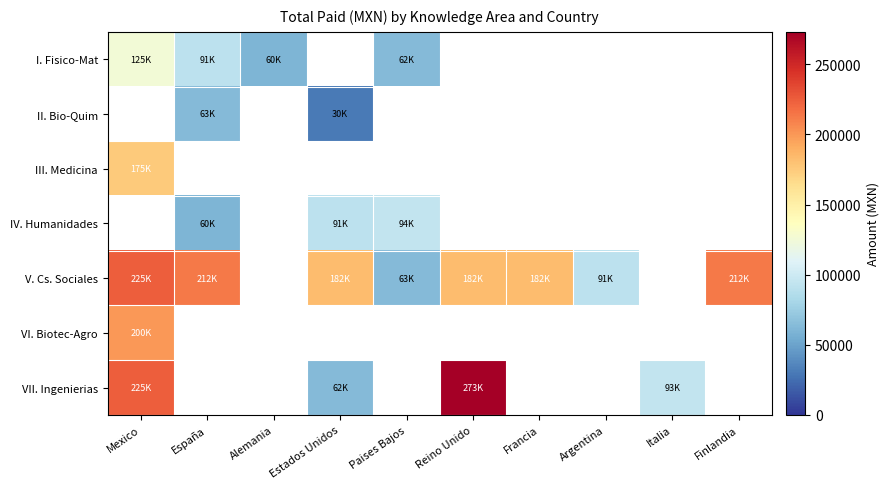

Is it true that V. Cs. Sociales equals 59793.2 at Argentina?

False